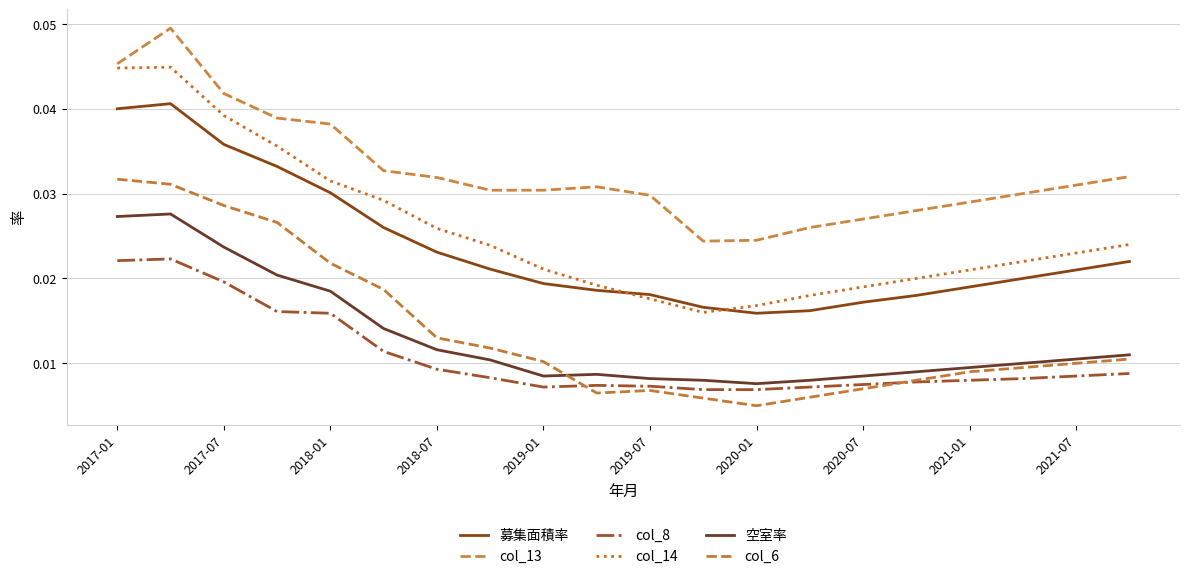

How many lines are shown in the chart?

6